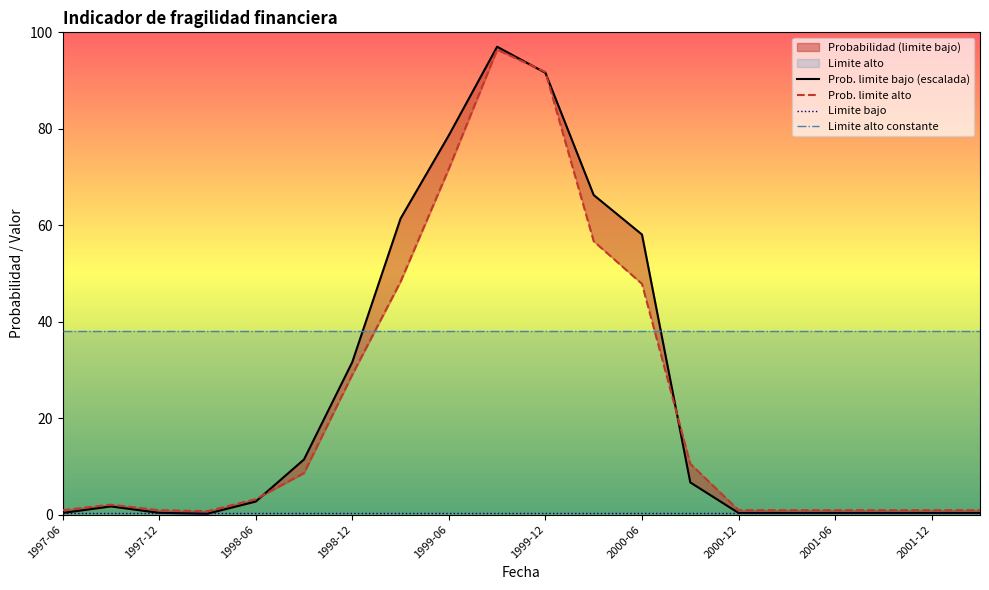

List the labels in order of Probabilidad (limite bajo) value, largest first.

1999-09, 1999-12, 1999-06, 2000-03, 1999-03, 2000-06, 1998-12, 1998-09, 2000-09, 1998-06, 1997-09, 1997-12, 1997-06, 2000-12, 2001-03, 2001-06, 2001-09, 2001-12, 2002-03, 1998-03